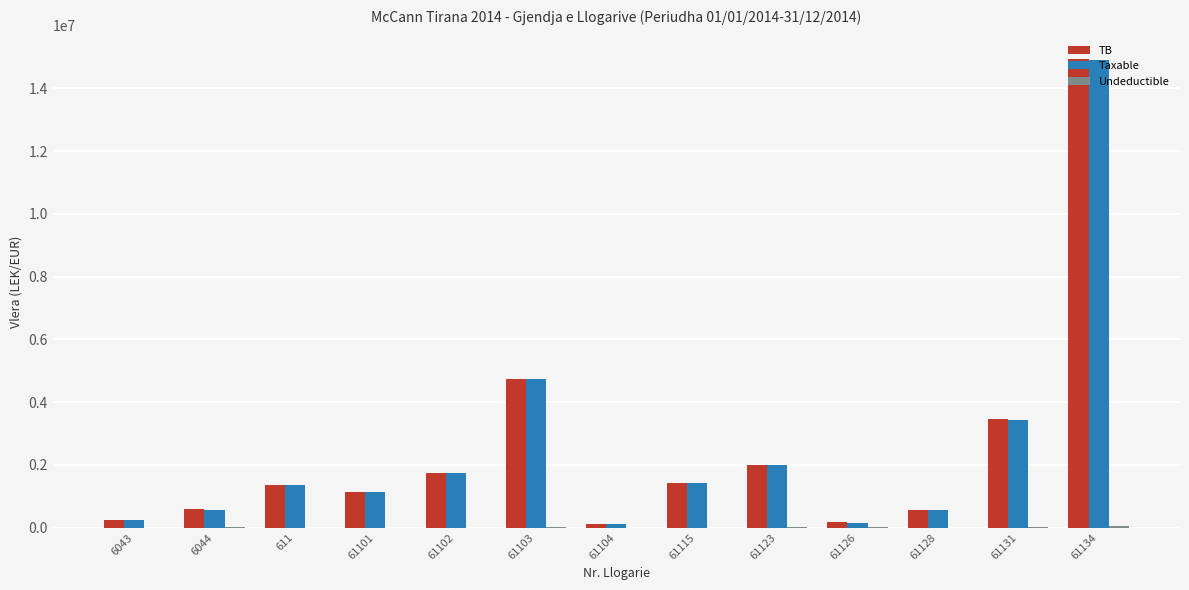

What is the total value across all series at 61101?

2298087.3